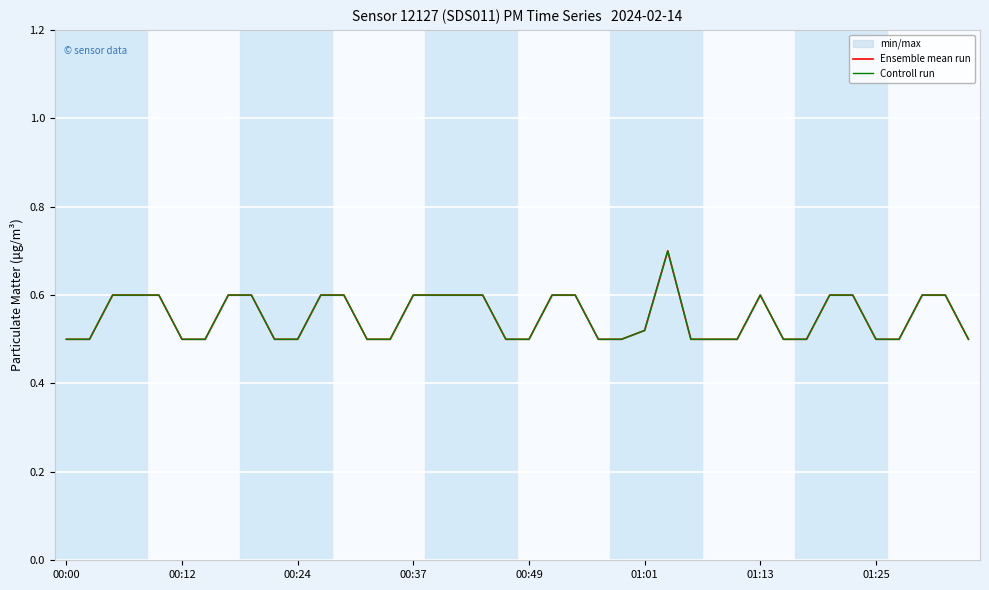

How many categories are shown in the chart?

40